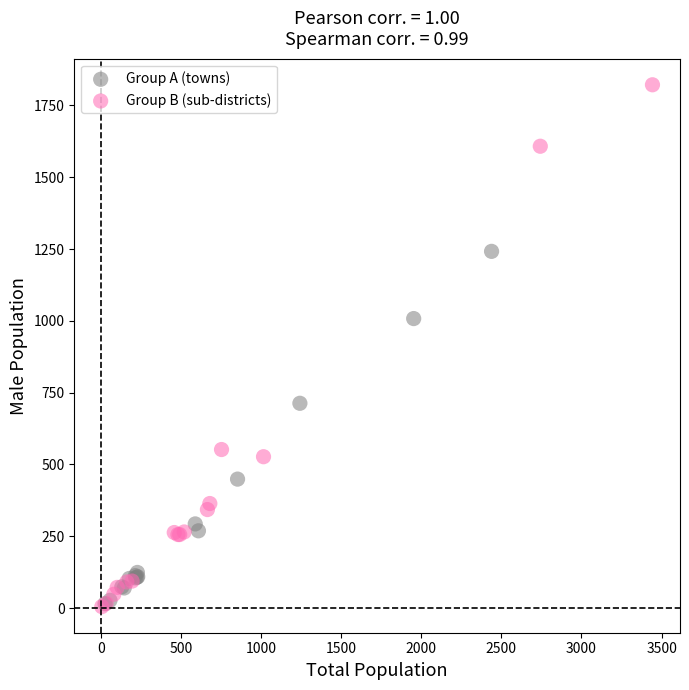

Which series has the widest spread of Y values?

Group B (sub-districts)